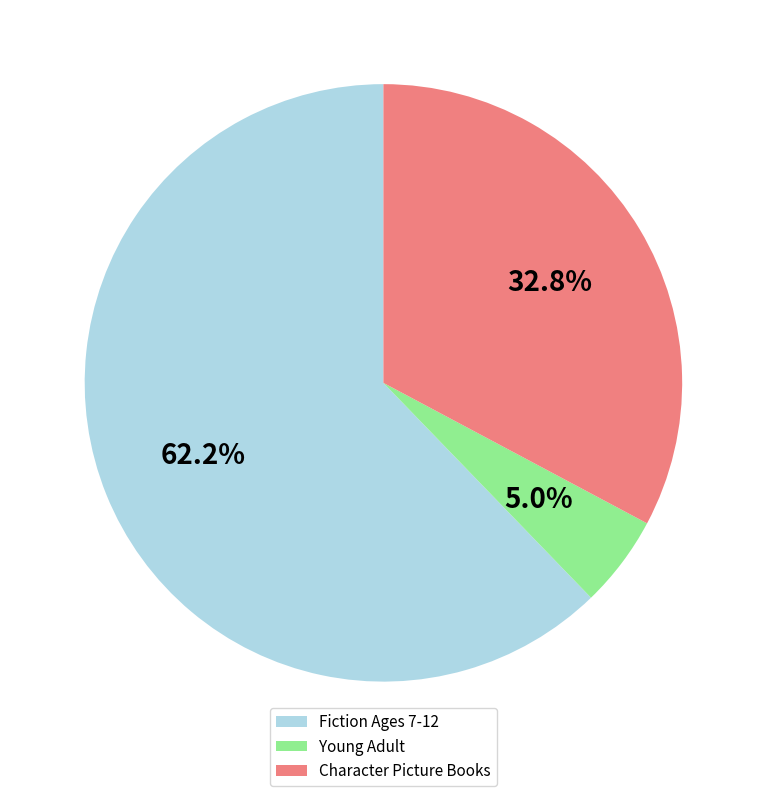

Which slice is the largest?

Fiction Ages 7-12